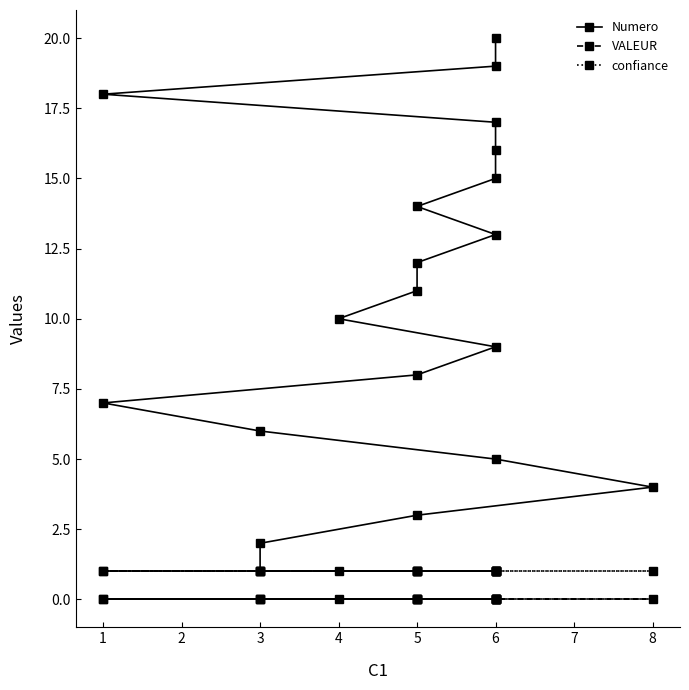

What is the maximum value for Numero?

20